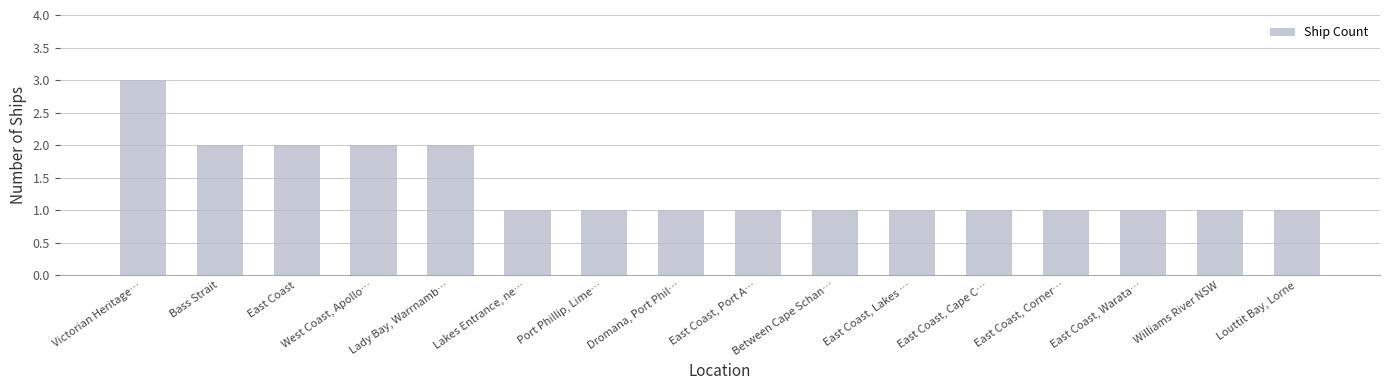

Which has a higher value, East Coast, Warata… or East Coast?

East Coast